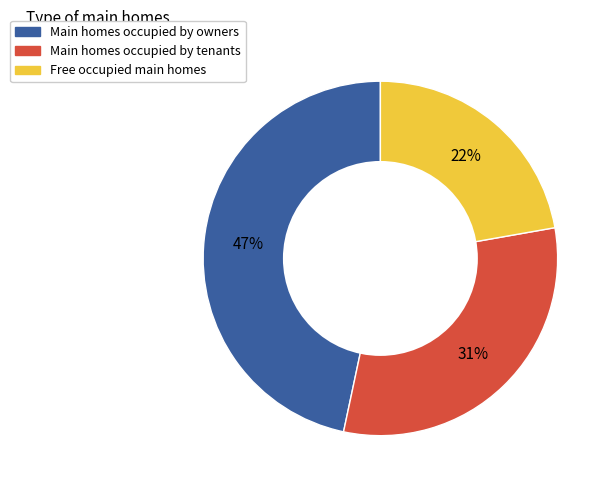

Is there a majority slice in this chart?

No